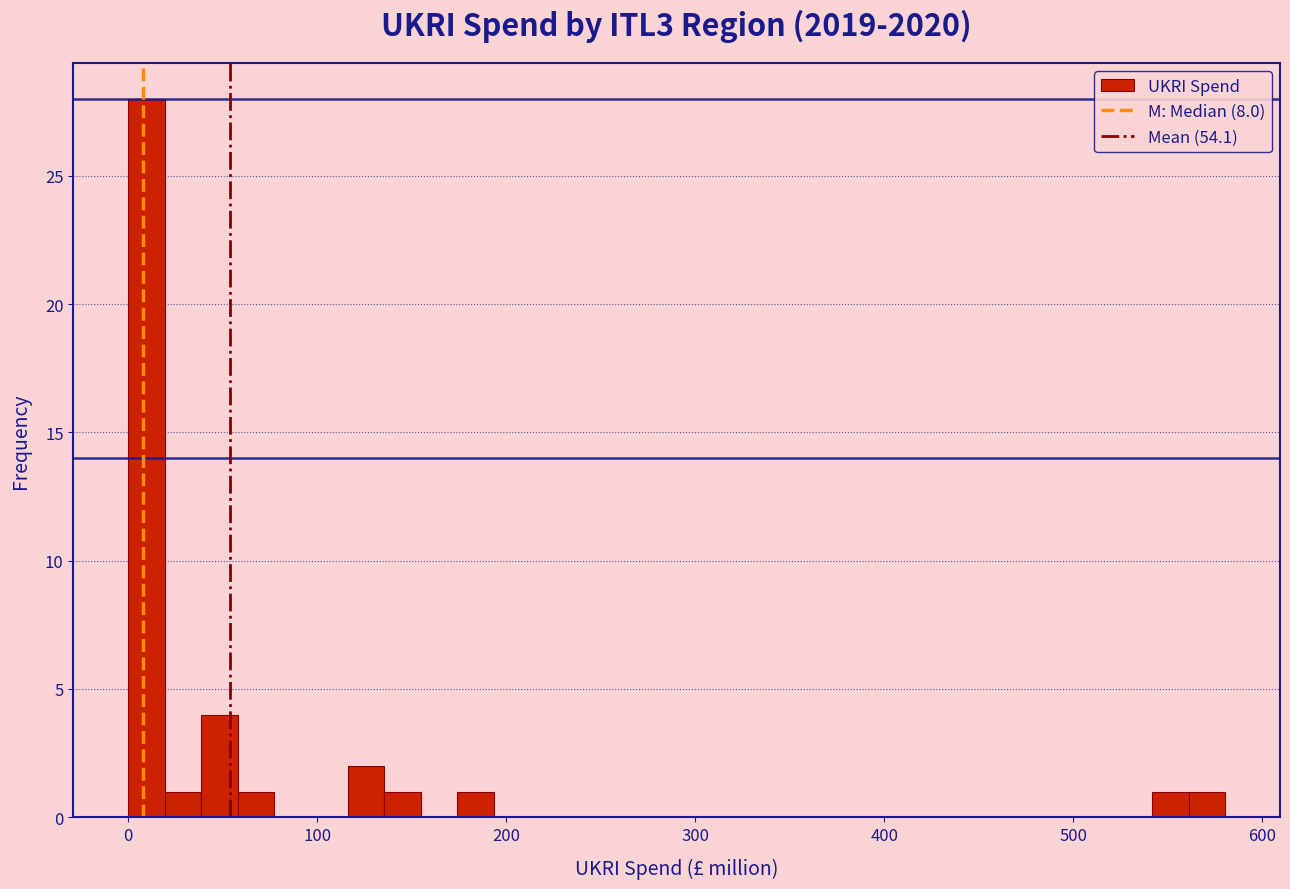

Read against the x-axis, roughly where is the centre of the tallest bar?

10